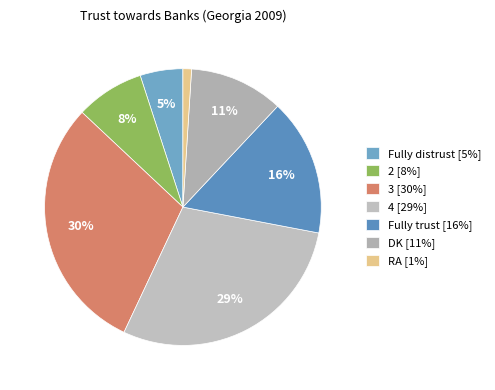

Which has a higher value, 2 or Fully trust?

Fully trust